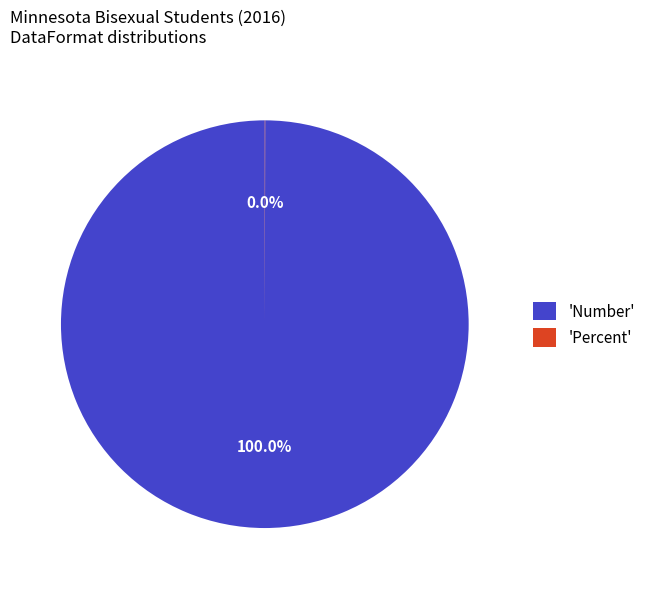

Does any single category account for the majority?

Yes